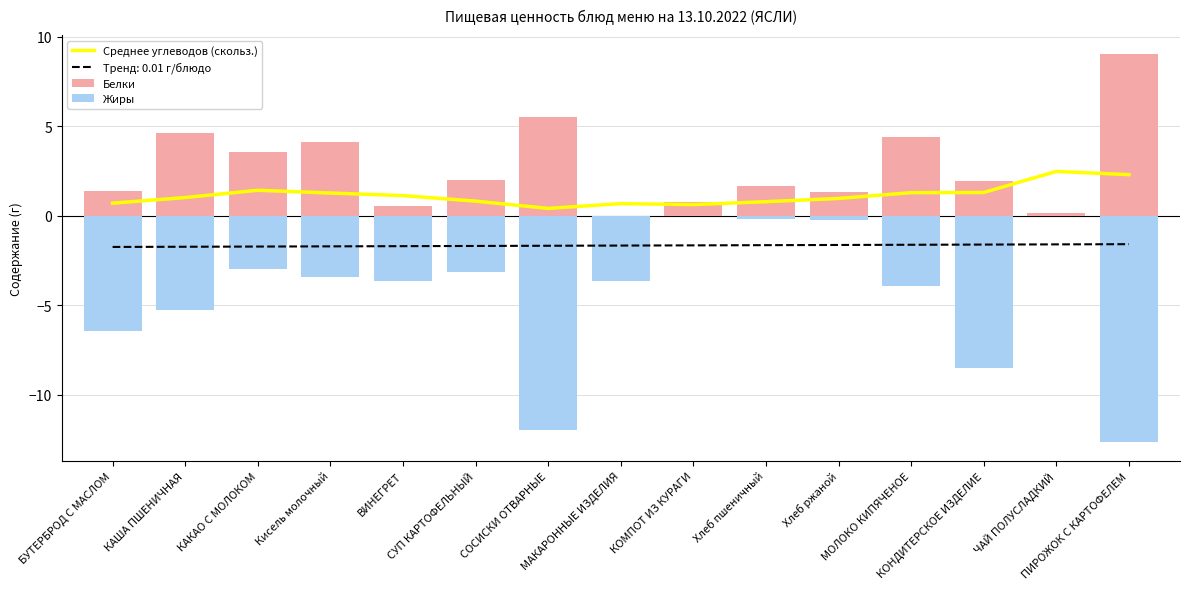

Which label corresponds to the smallest value in the chart?

ПИРОЖОК С КАРТОФЕЛЕМ